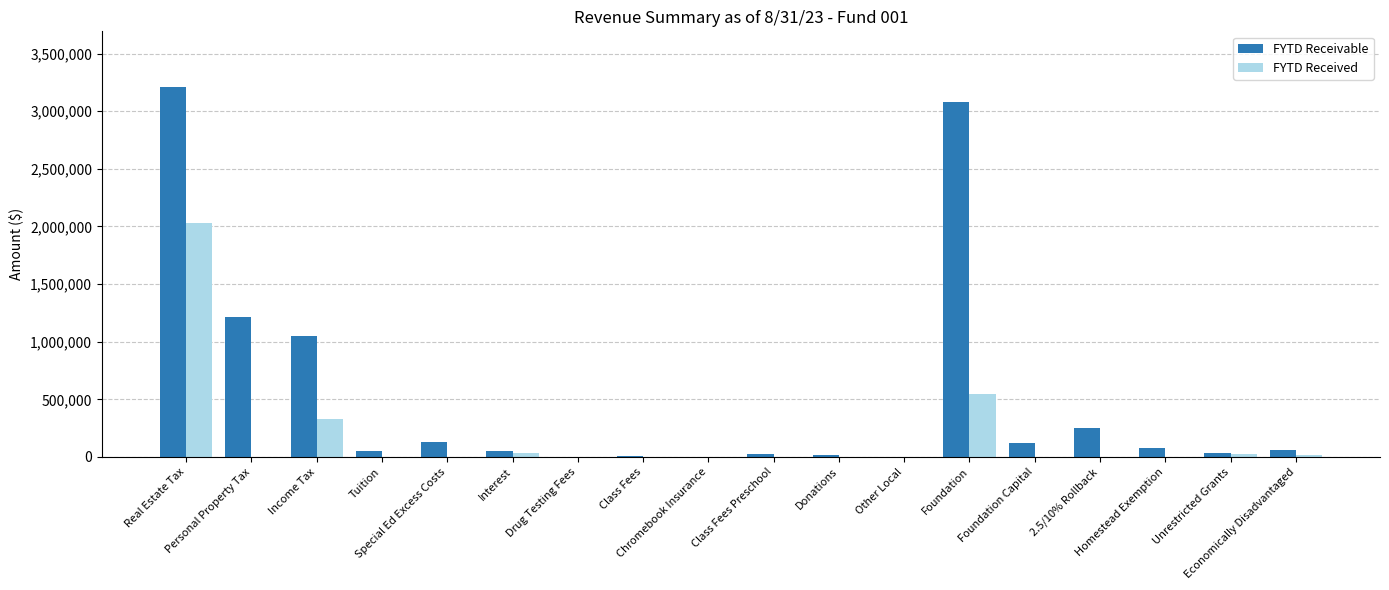

Which series has the largest total across all categories?

FYTD Receivable